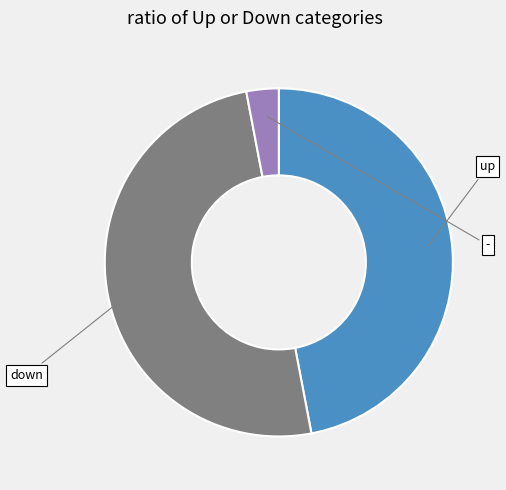

Rank the categories by value from lowest to highest.

-, up, down